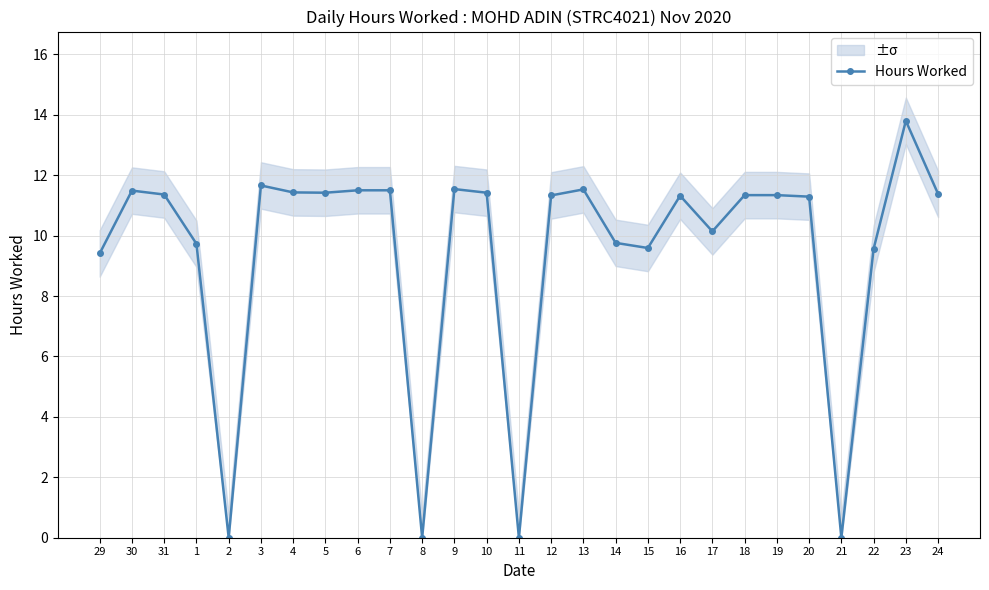

Rank the categories by value from highest to lowest.

23, 3, 9, 13, 6, 7, 30, 4, 5, 10, 24, 31, 18, 19, 12, 16, 20, 17, 14, 1, 15, 22, 29, 2, 8, 11, 21